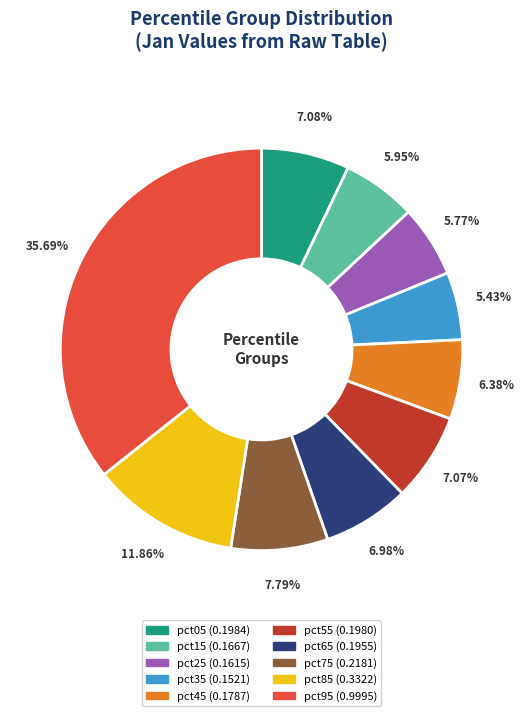

To the nearest percent, what percentage of the pie is pct25?

6%